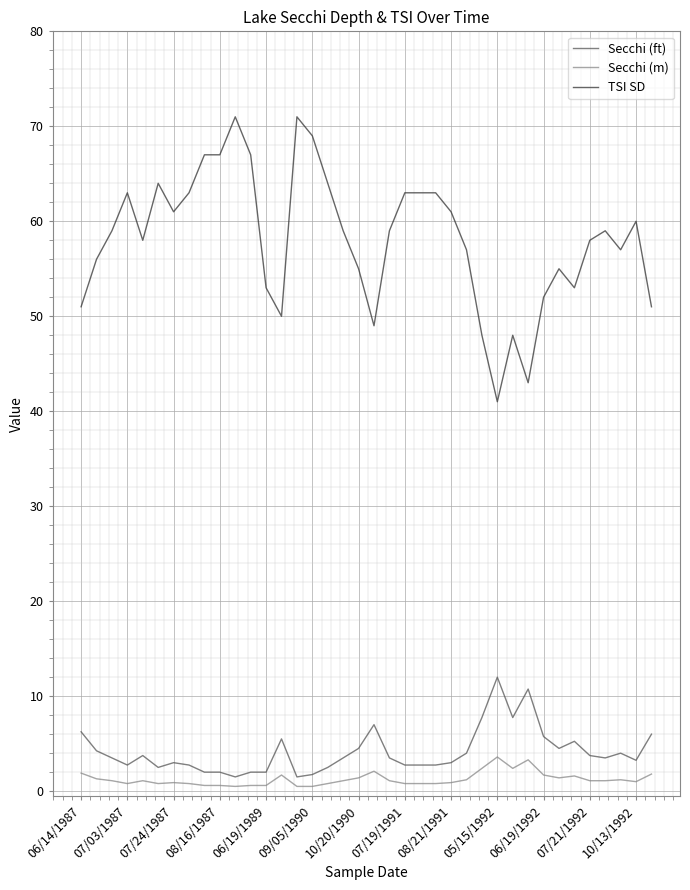

True or false: Secchi (ft) and Secchi (m) cross at least once.

False